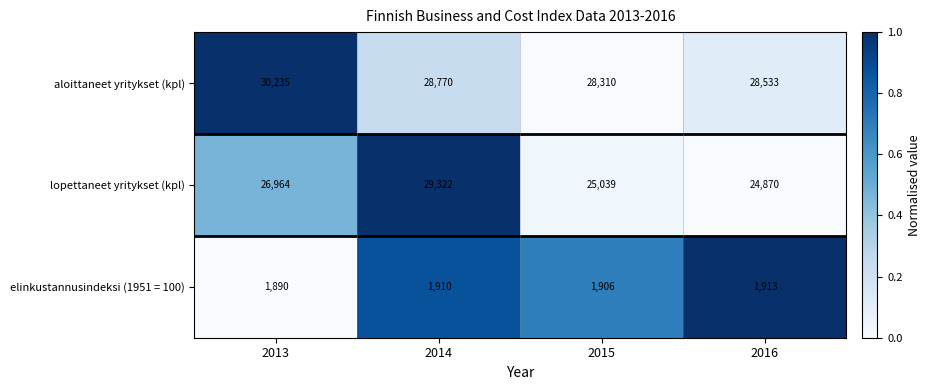

What is the sum of the lopettaneet yritykset (kpl) values at 2016 and 2013?

51834